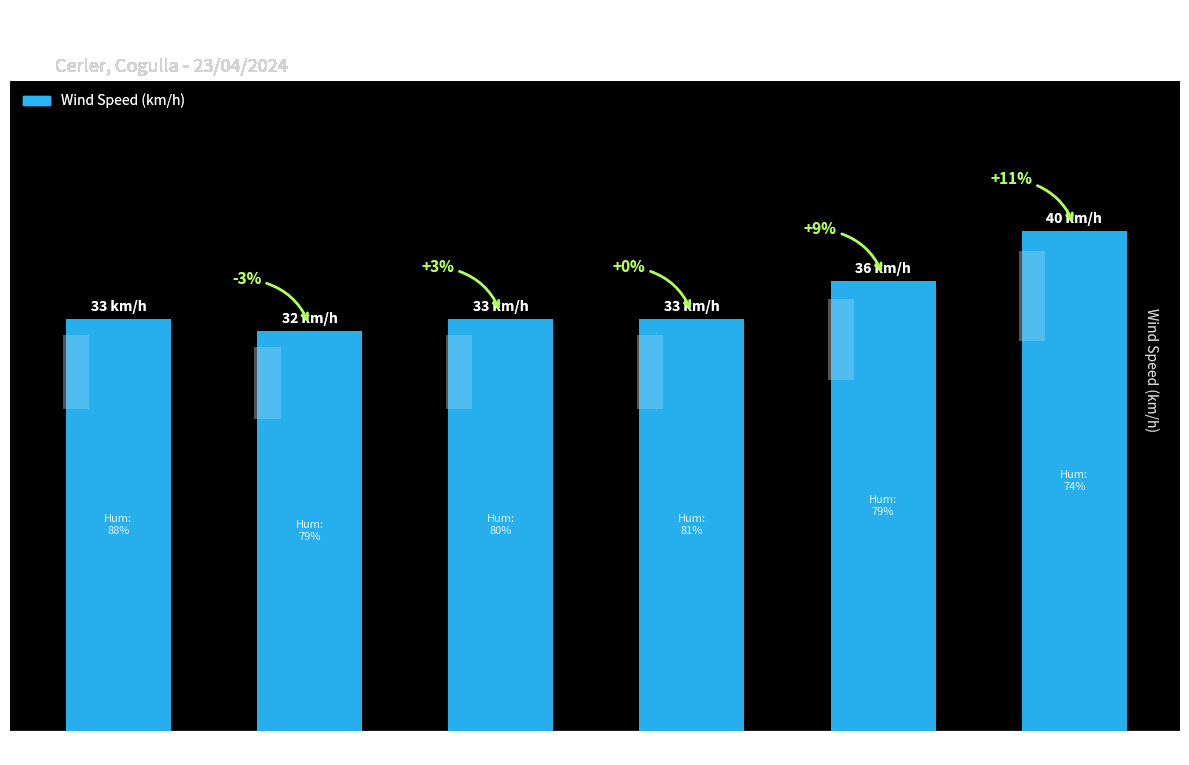

What is the change in value from 08:00 to 07:00?

+3